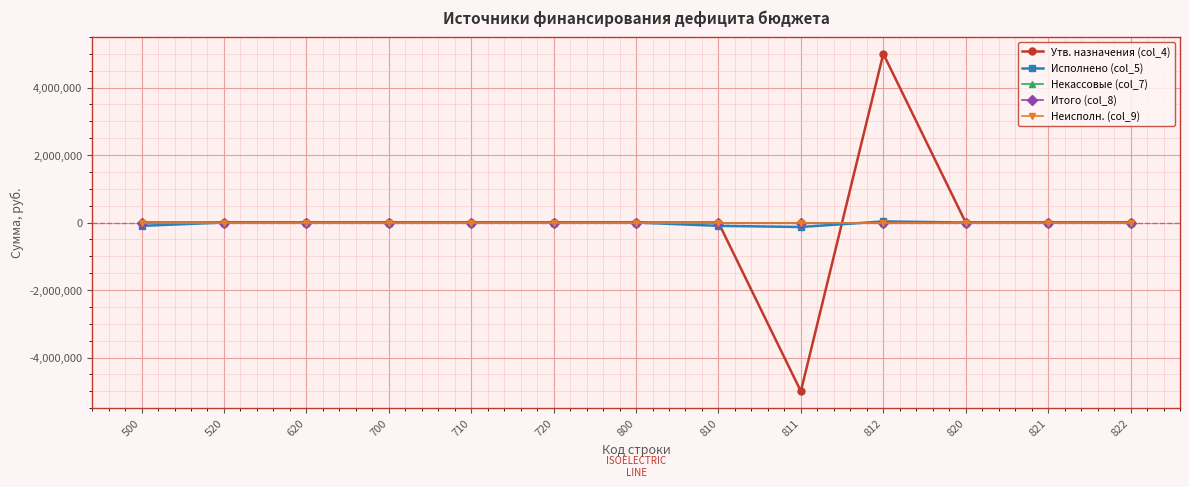

Which category has the highest value across all series?

812